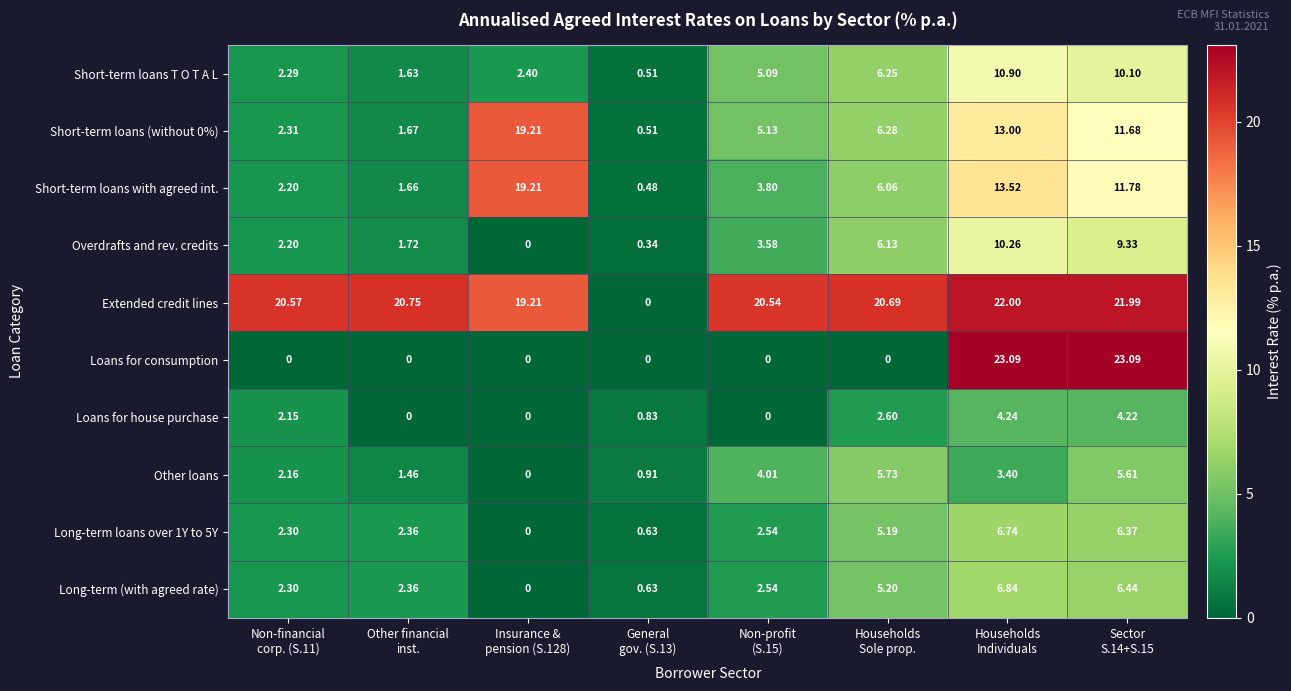

Which series has the largest total across all categories?

Extended credit lines